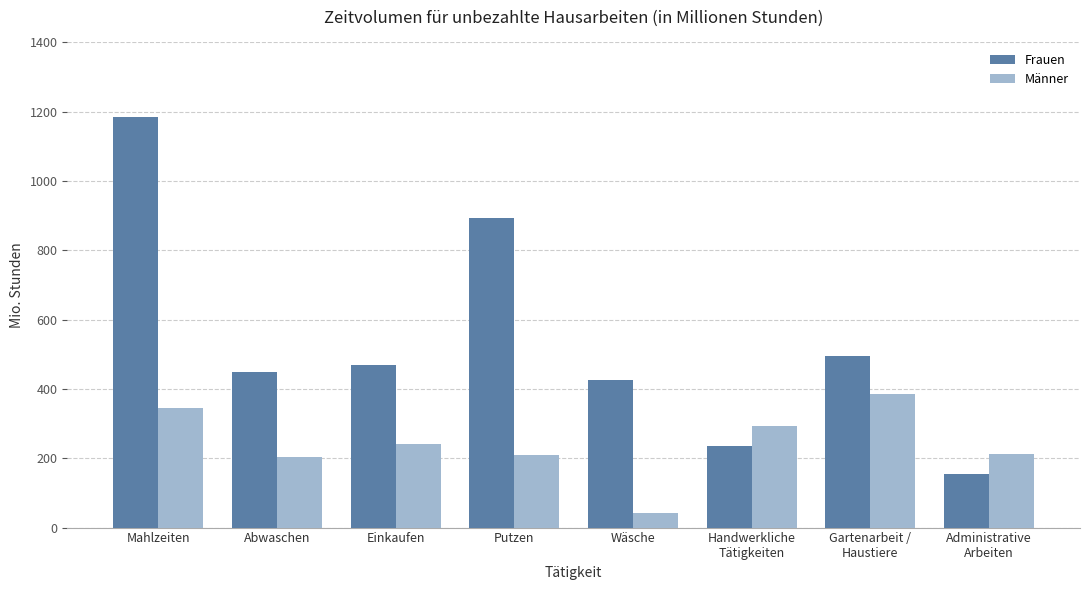

What is the spread (max minus min) of values at Putzen?

683.5